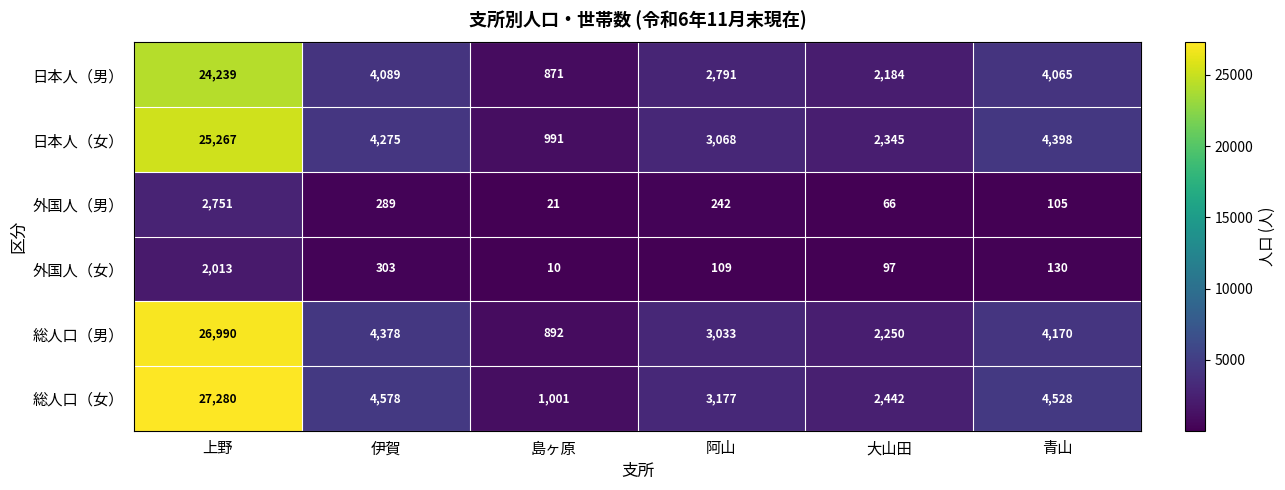

What is the difference between the maximum and second lowest values in the 日本人（女） series?

22922